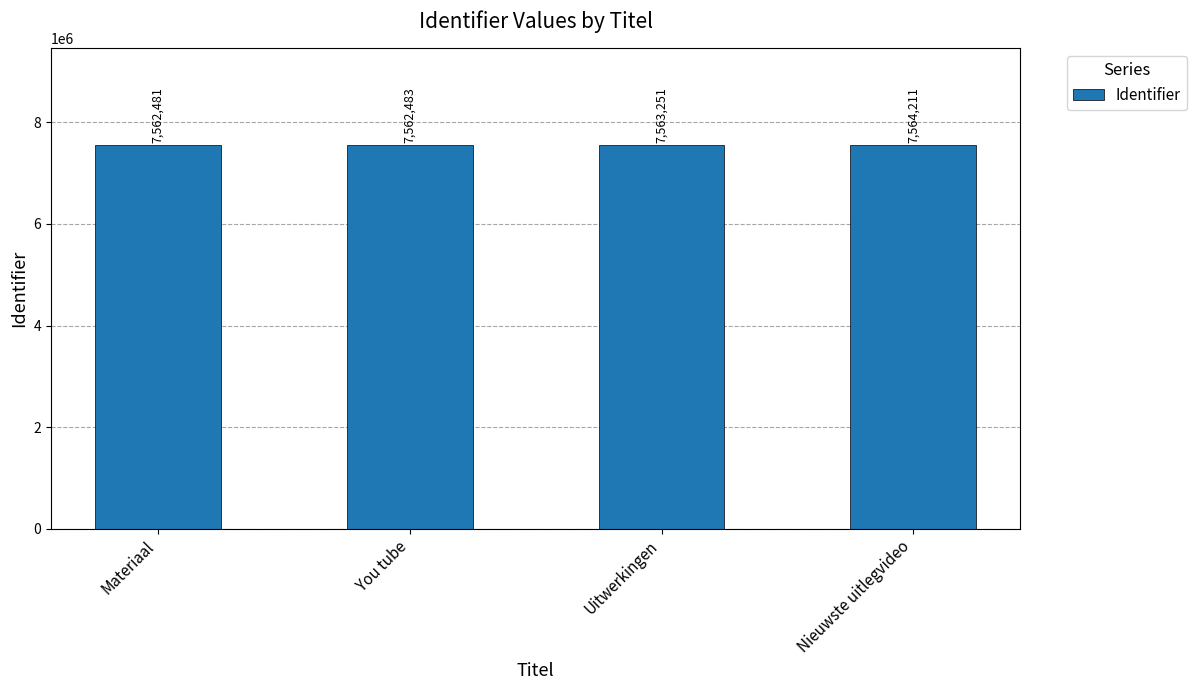

How many series are shown in this chart?

1